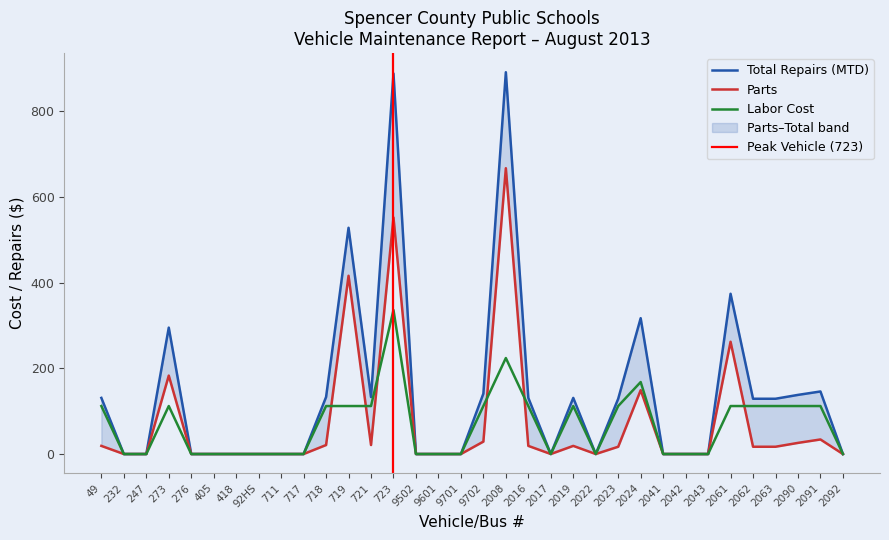

What is the difference between the second highest and minimum values in the Parts series?

552